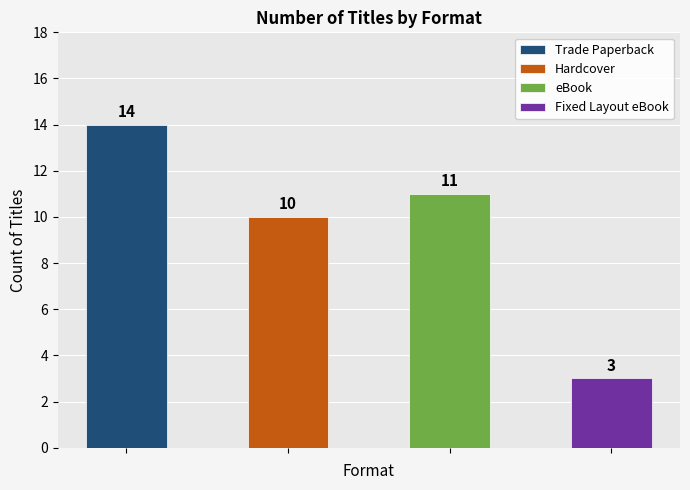

Rank the categories by value from highest to lowest.

Trade Paperback, eBook, Hardcover, Fixed Layout eBook